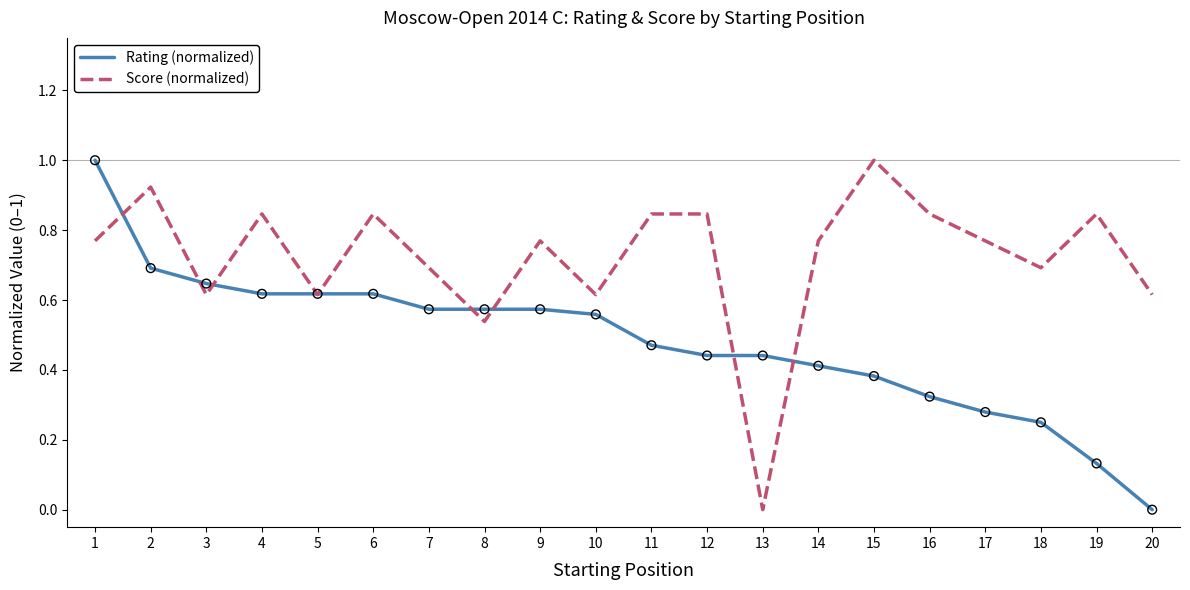

At which category is the sum across all series the highest?

1